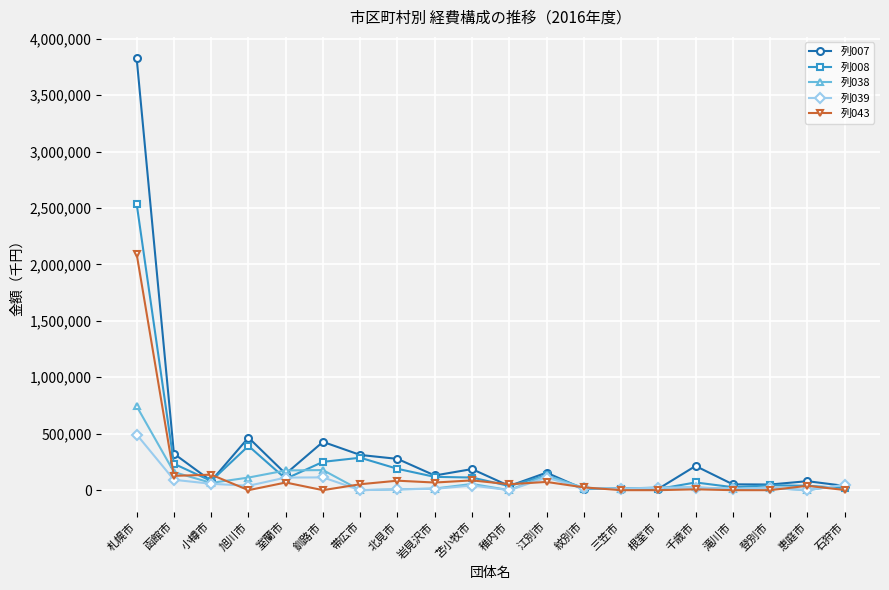

At which category does 列007 reach its first local valley?

小樽市